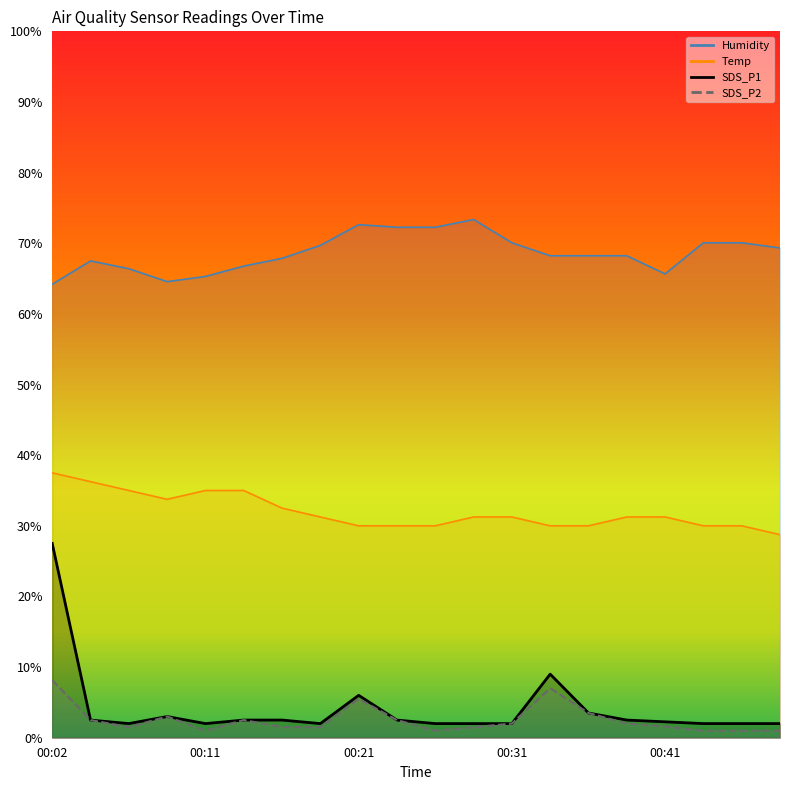

What is the difference between the maximum and minimum values in the Temp series?

8.7